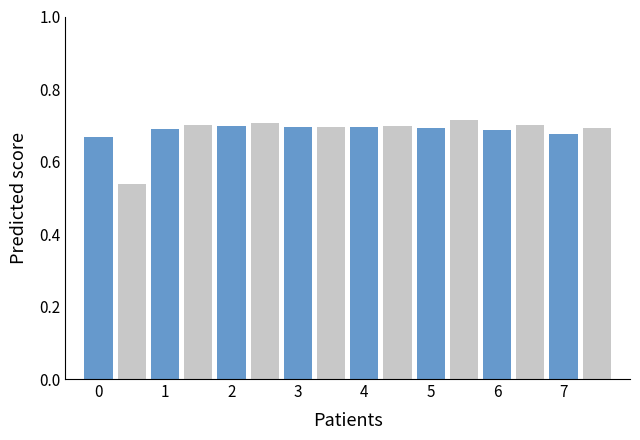

What is the total value across all series at 5?

1.4